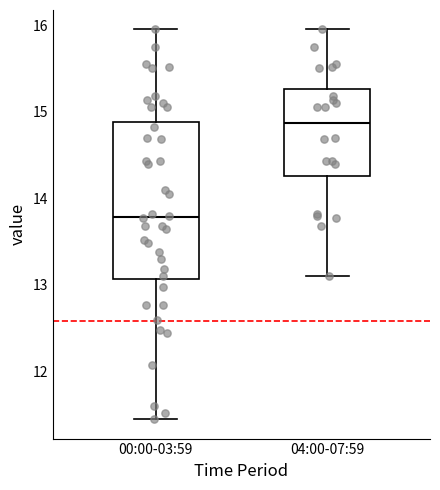

Which box's median line is the highest?

04:00-07:59